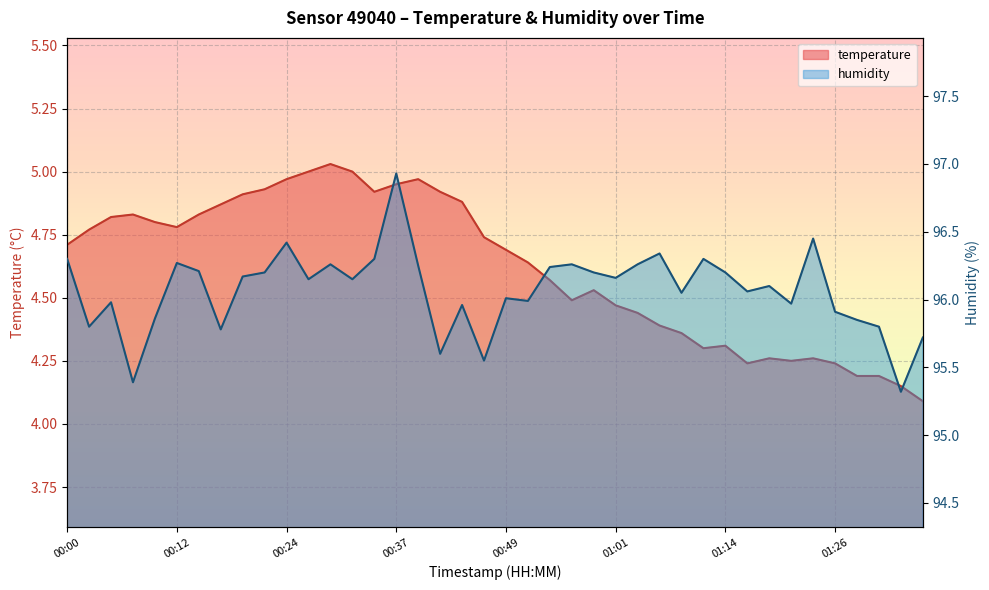

Rank the series at 01:03 from highest to lowest value.

humidity, temperature